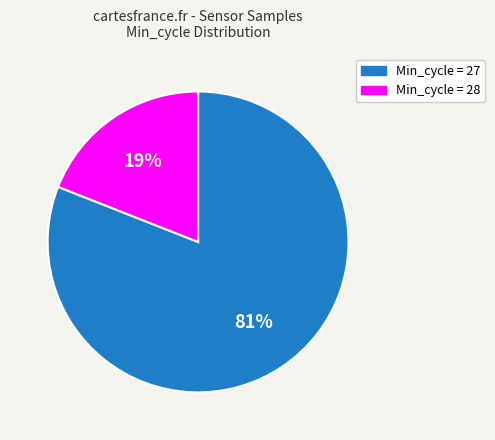

How many segments does this pie chart have?

2